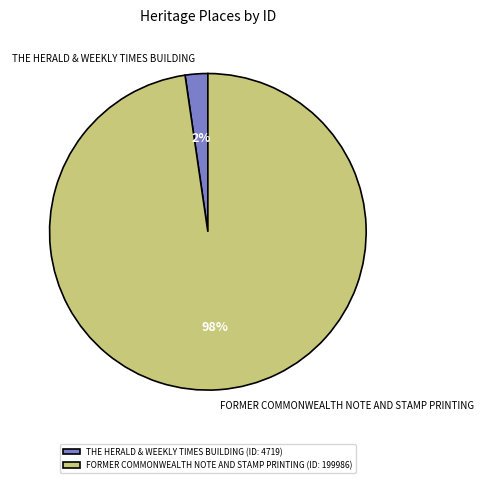

Between FORMER COMMONWEALTH NOTE AND STAMP PRINTING and THE HERALD & WEEKLY TIMES BUILDING, which is larger?

FORMER COMMONWEALTH NOTE AND STAMP PRINTING